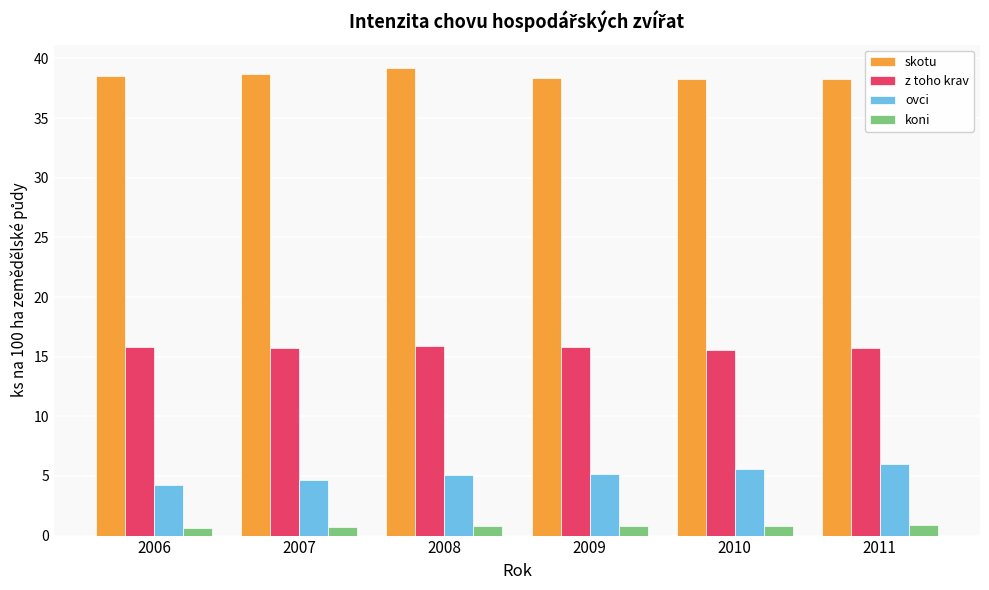

Read the ovci value at 2011.

6.0